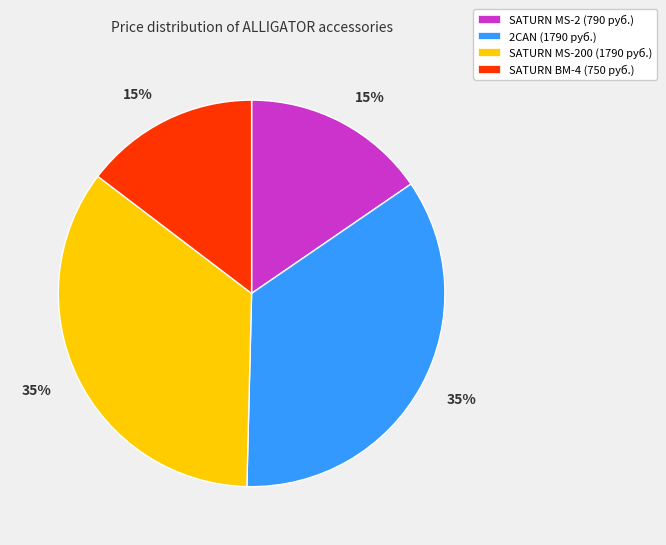

Is the sum of SATURN BM-4 (750 руб.) and SATURN MS-2 (790 руб.) greater than half?

No